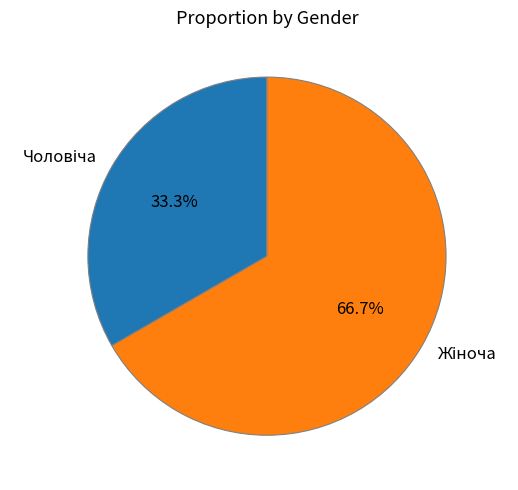

Is there a majority slice in this chart?

Yes